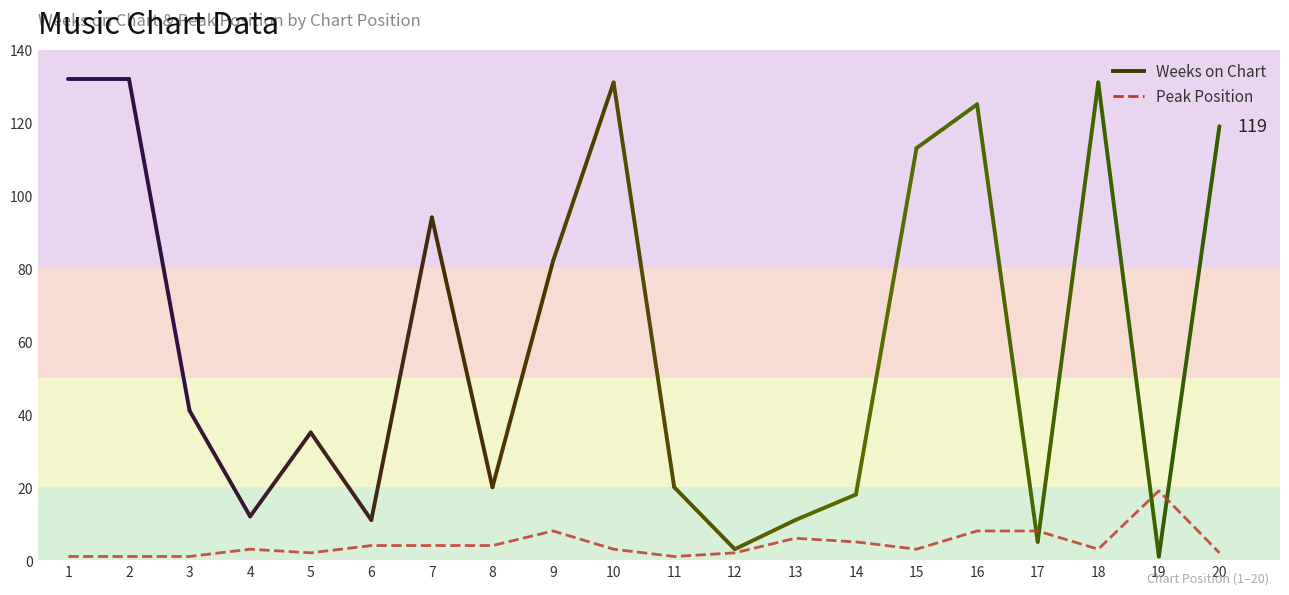

Which label corresponds to the largest value in the chart?

19